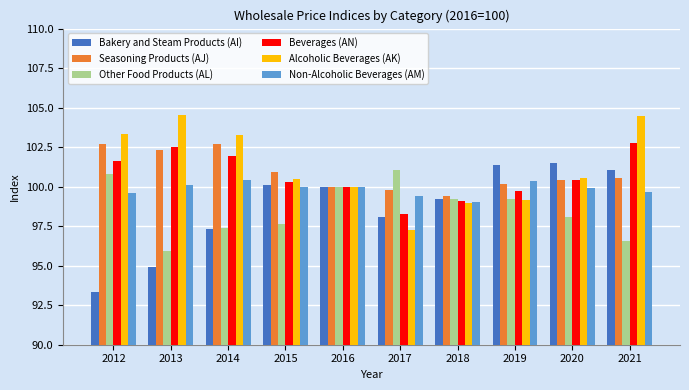

What is the minimum value for Alcoholic Beverages (AK)?

97.3